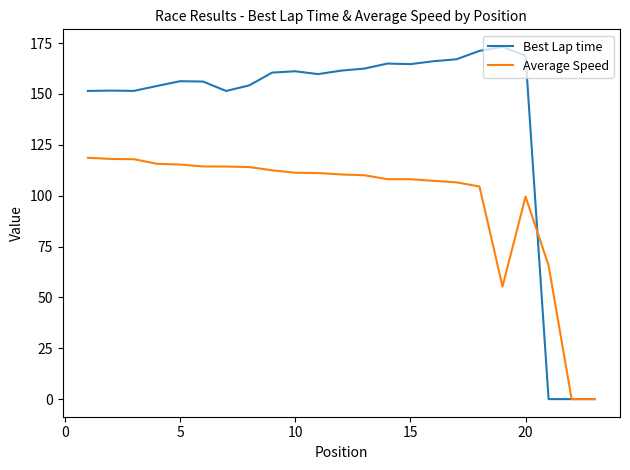

Which series has the largest total across all categories?

Best Lap time